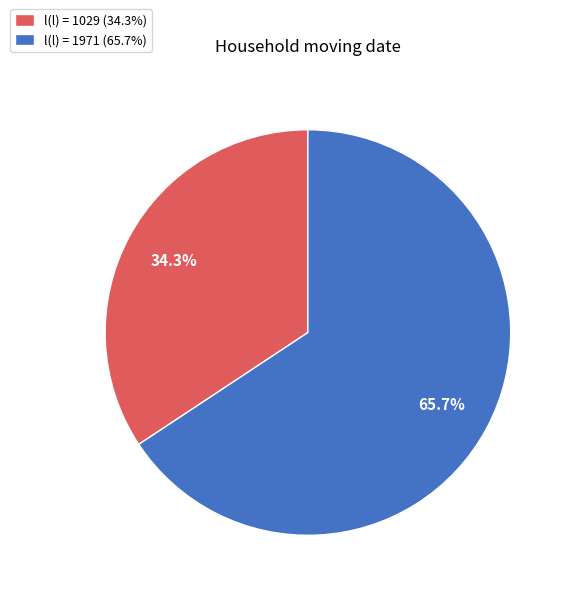

Between l(l) = 1029 (34.3%) and l(l) = 1971 (65.7%), which is larger?

l(l) = 1971 (65.7%)